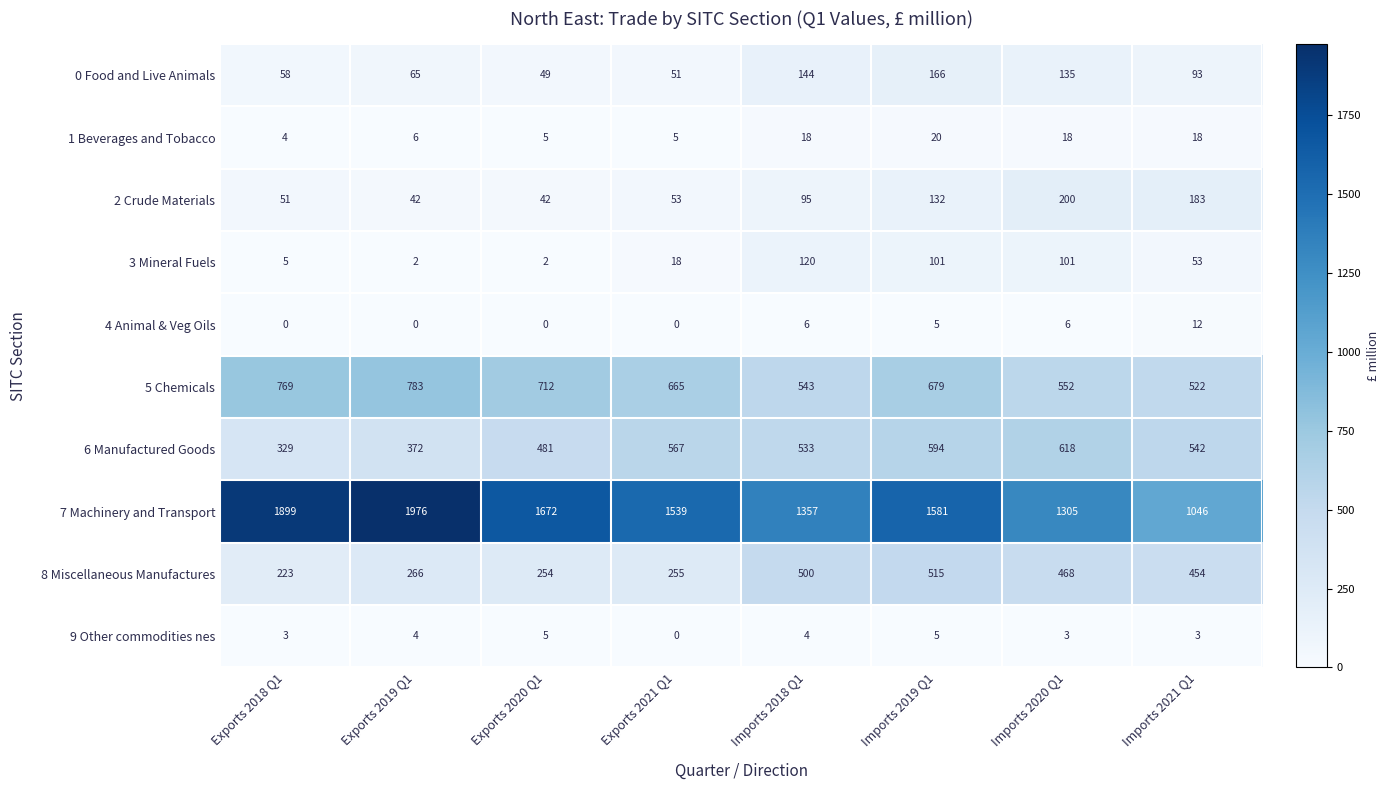

List the series in order of their peak value, highest first.

7 Machinery and Transport, 5 Chemicals, 6 Manufactured Goods, 8 Miscellaneous Manufactures, 2 Crude Materials, 0 Food and Live Animals, 3 Mineral Fuels, 1 Beverages and Tobacco, 4 Animal & Veg Oils, 9 Other commodities nes